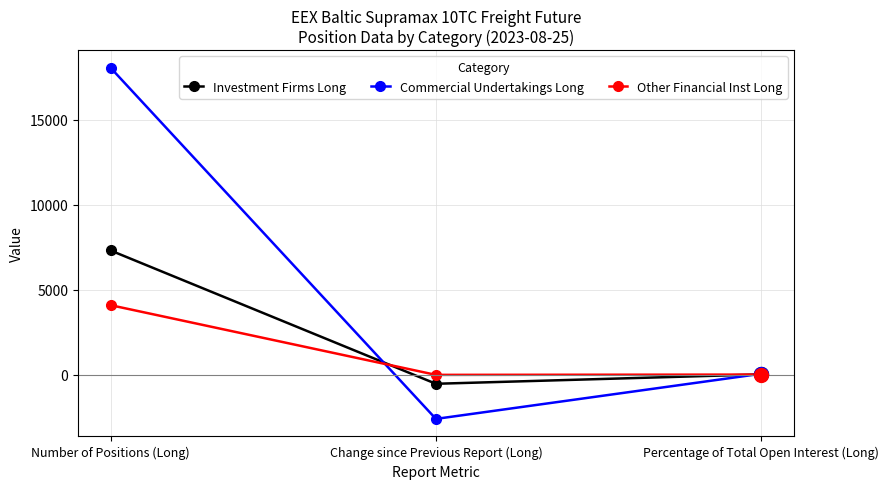

True or false: Commercial Undertakings Long has a value of -3452.0 at Change since Previous Report (Long).

False